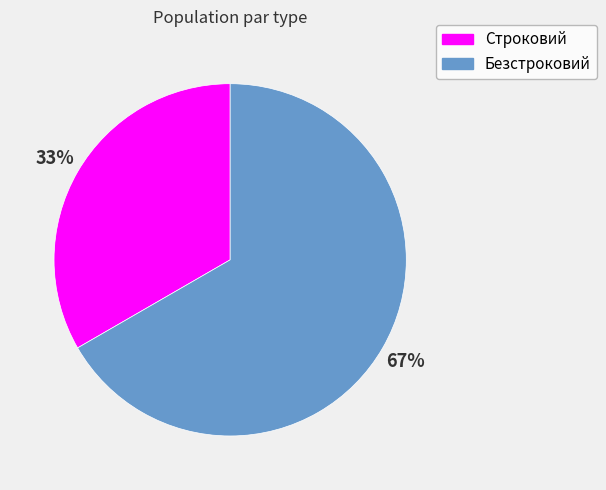

Is the sum of Безстроковий and Строковий greater than half?

Yes